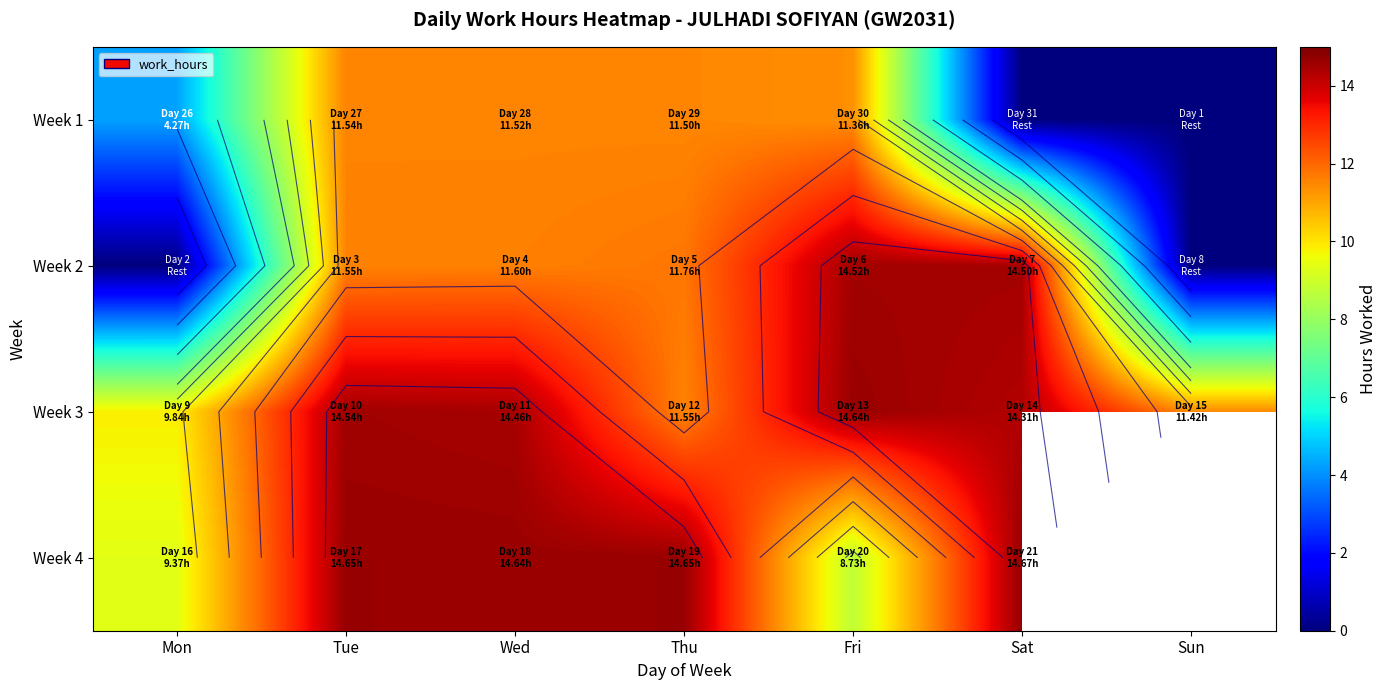

How many data points in Week 2 are less than 11?

2